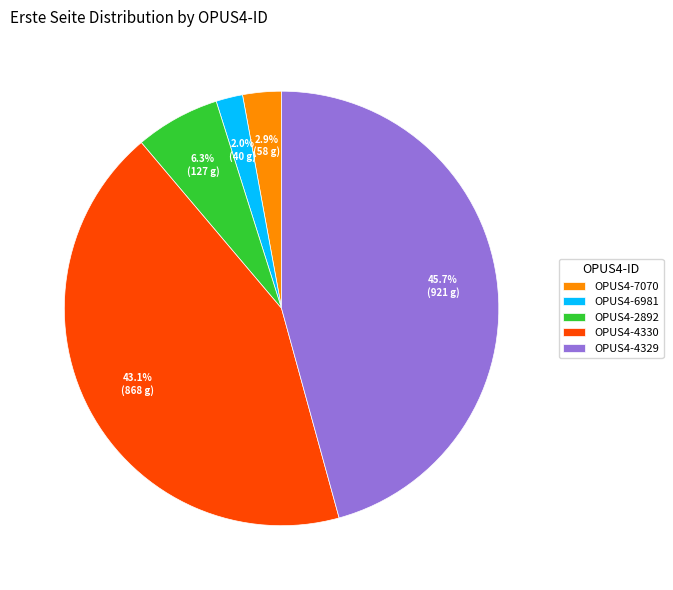

Count the number of slices in the pie.

5